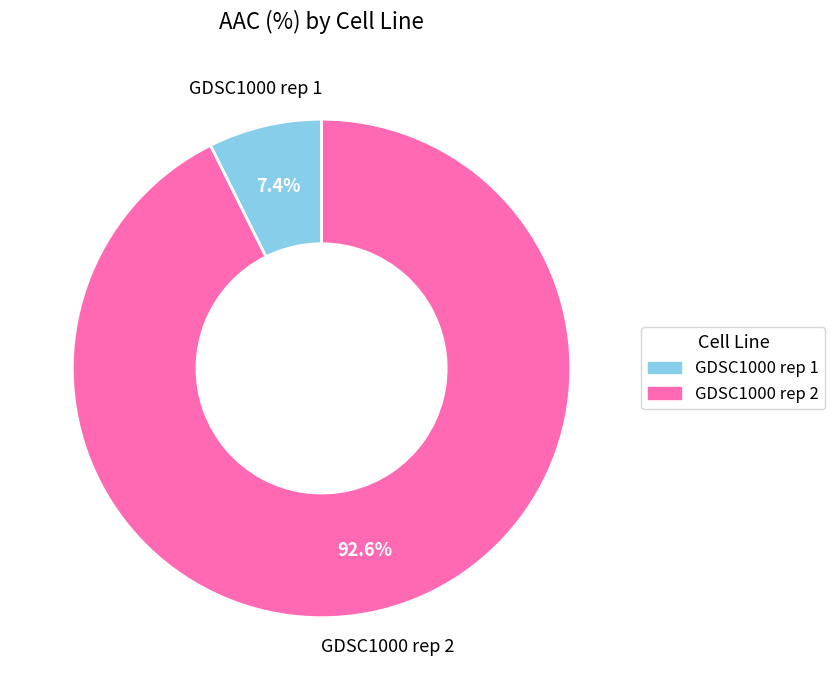

Is the sum of GDSC1000 rep 1 and GDSC1000 rep 2 greater than half?

Yes